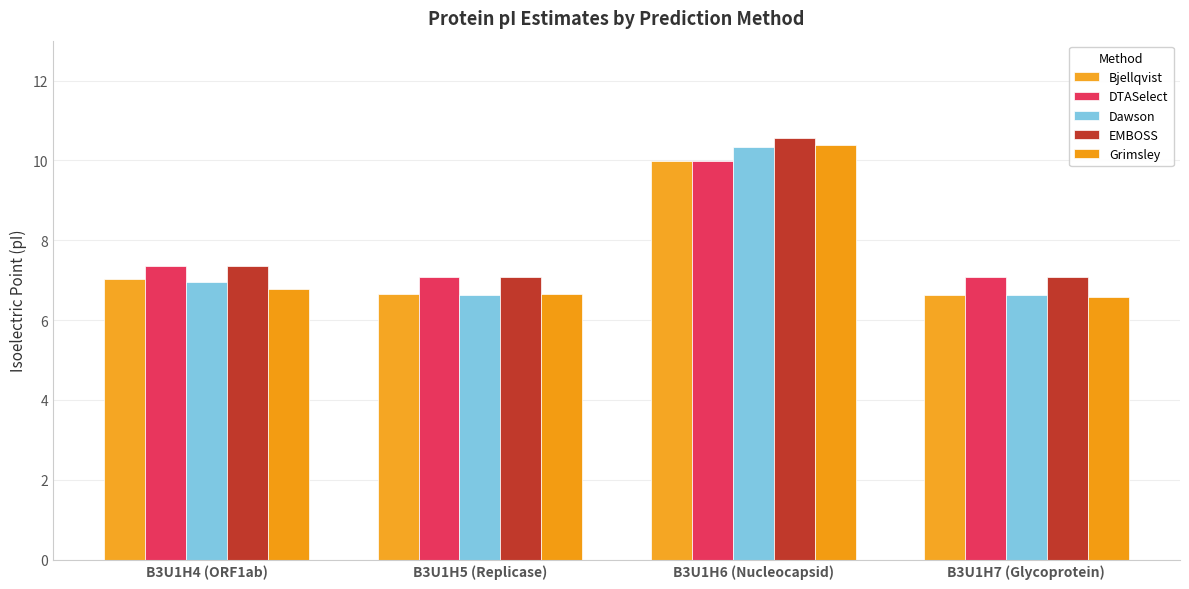

What are all the series names shown in the legend?

Bjellqvist, DTASelect, Dawson, EMBOSS, Grimsley